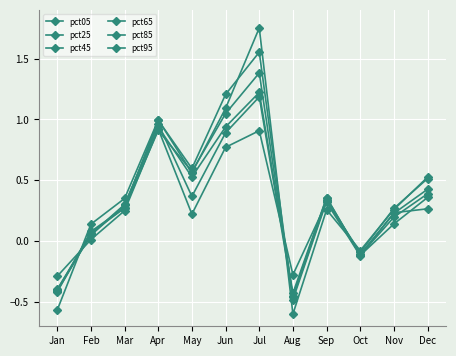

What is the value of the pct05 point at the 7th from the left?

0.9